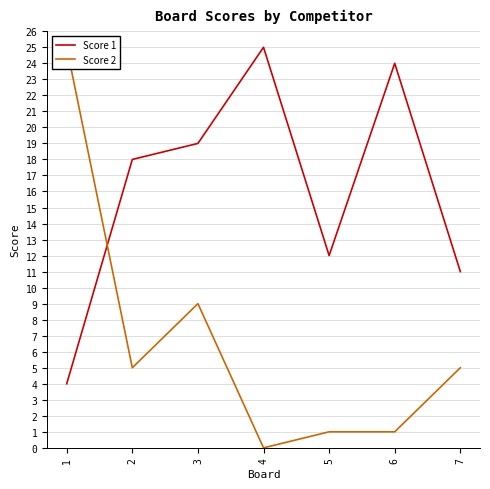

Which category has the highest value in the Score 1 series?

4